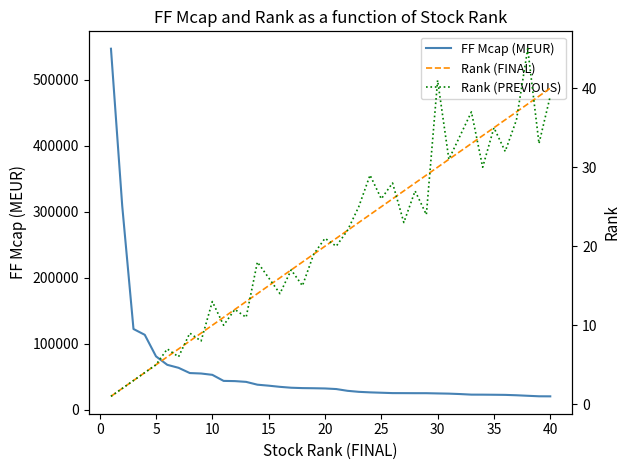

What is the lowest value of the FF Mcap (MEUR) series?

19994.7